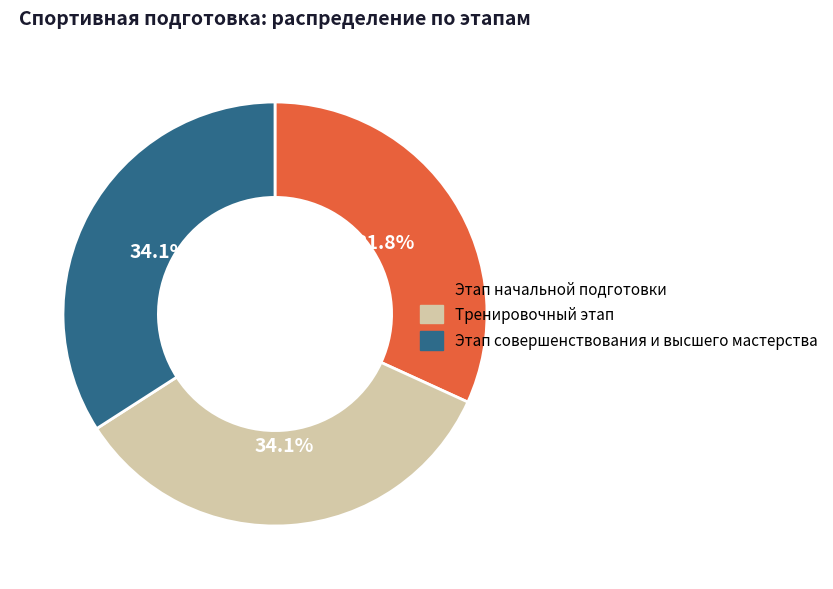

Approximately how many times larger is the value at Этап совершенствования и высшего мастерства compared to Тренировочный этап?

1.0